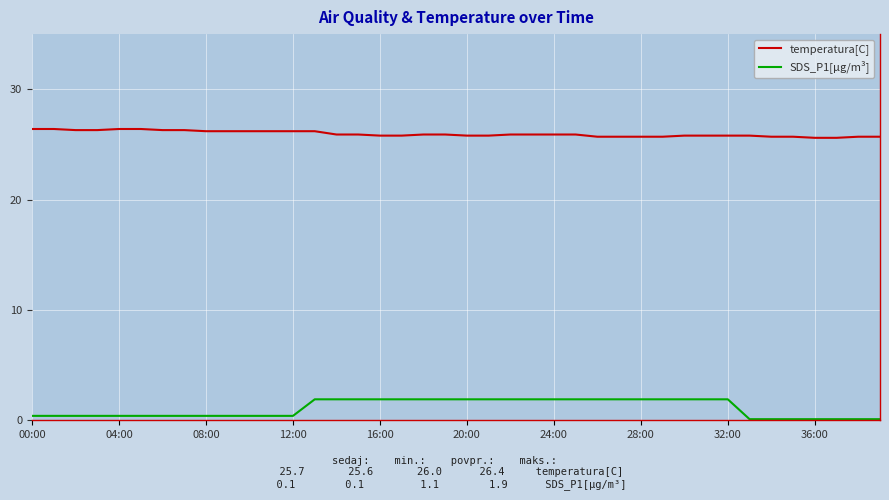

What is the minimum value for temperatura[C]?

25.6